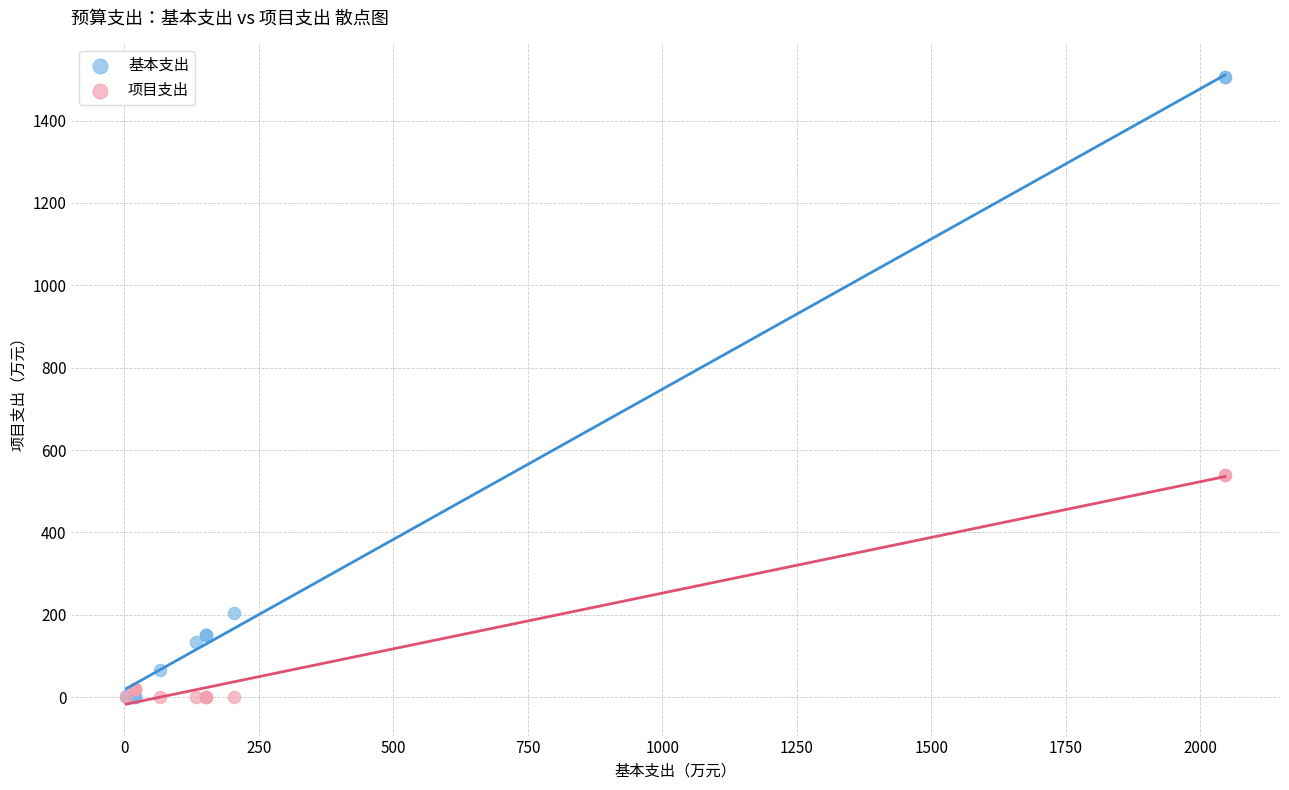

What are all the series names shown in the legend?

基本支出, 项目支出